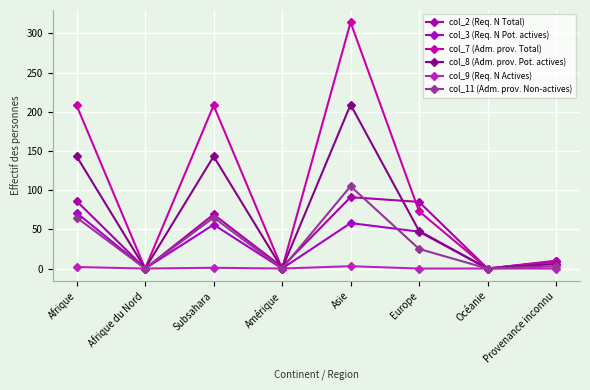

What is the sum of all col_2 (Req. N Total) values?

343